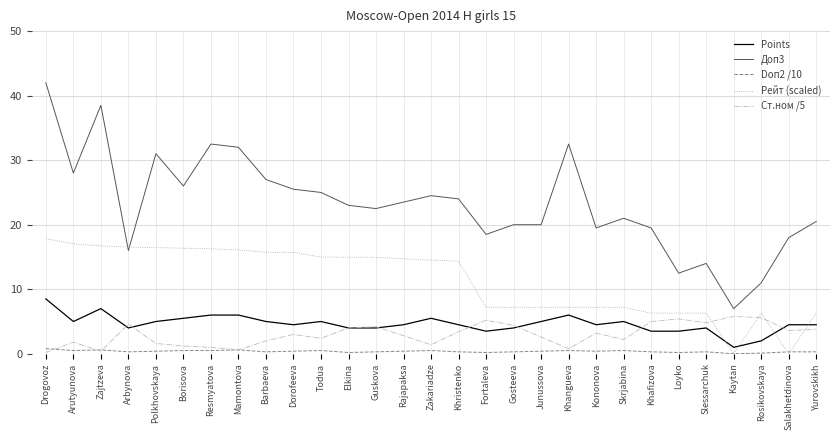

Which series has the widest spread of values?

Доп3